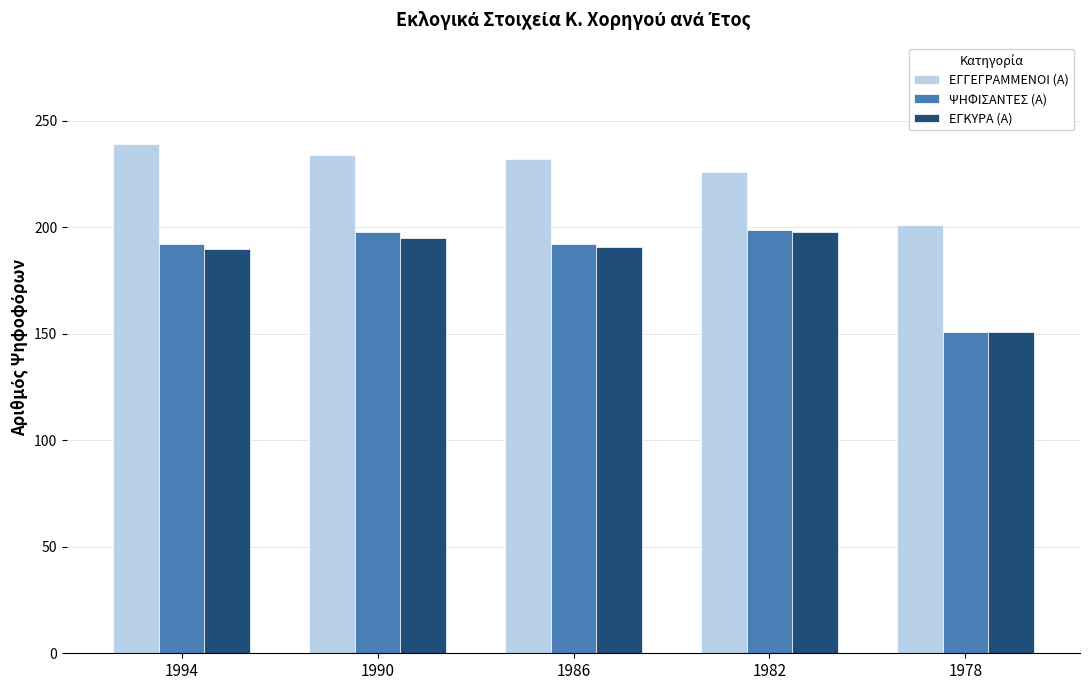

Which series has the largest total across all categories?

ΕΓΓΕΓΡΑΜΜΕΝΟΙ (Α)